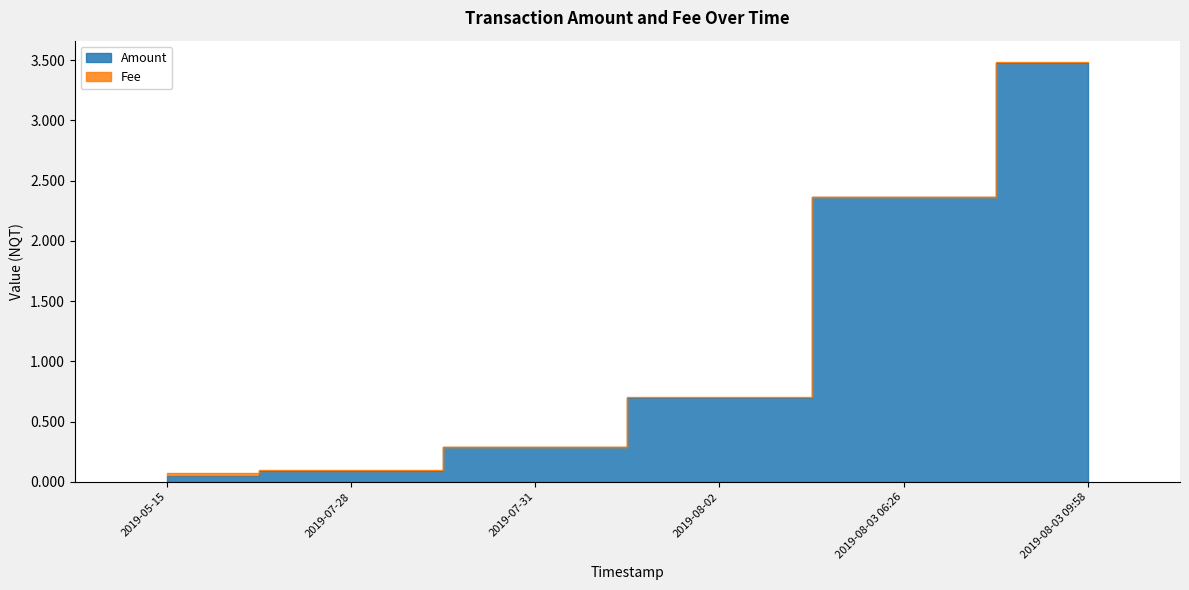

What is the difference between the maximum and minimum values?

3.4